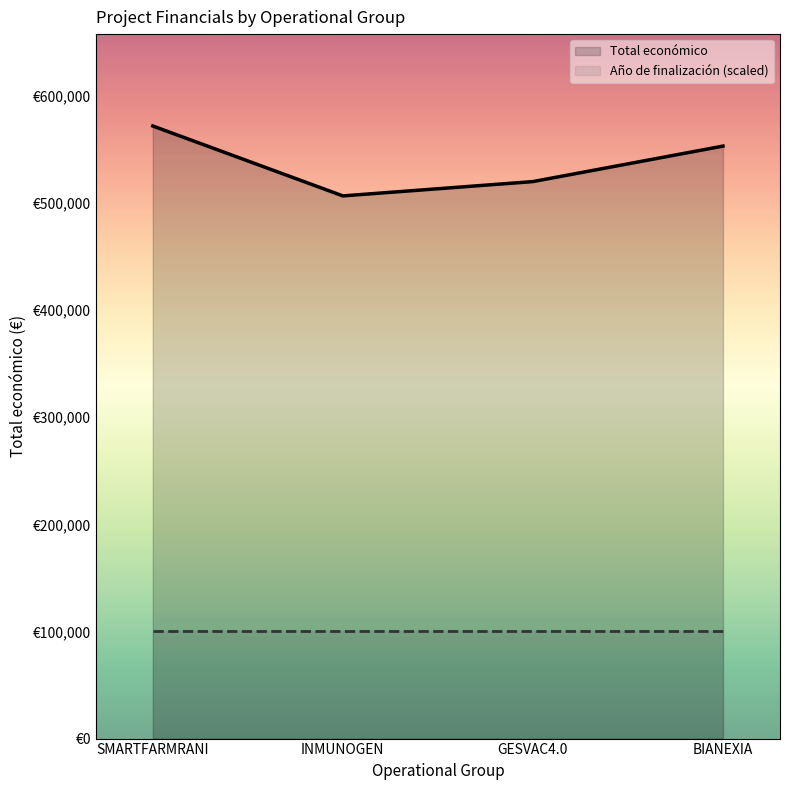

What is the label of the 3rd point from the left?

GESVAC4.0